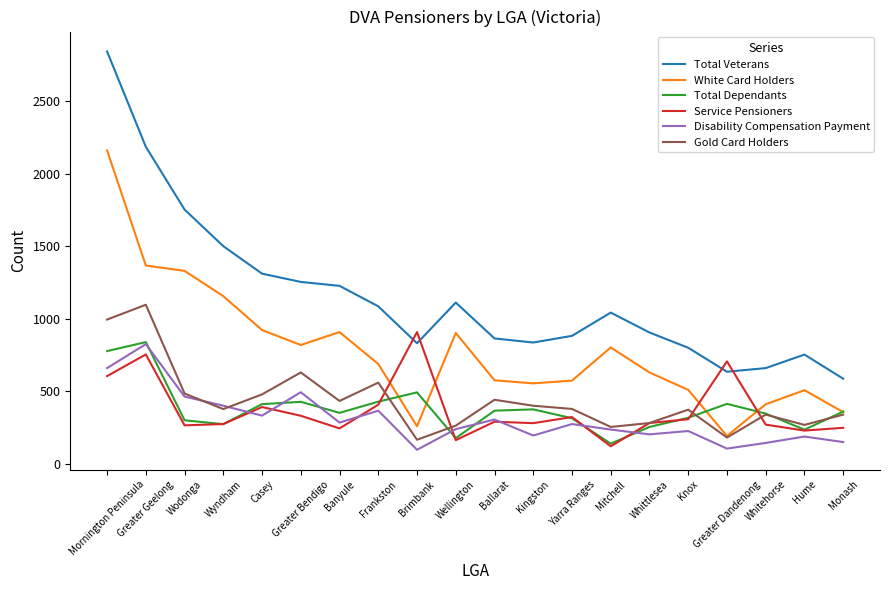

True or false: Total Veterans has a value of 832 at Brimbank.

True